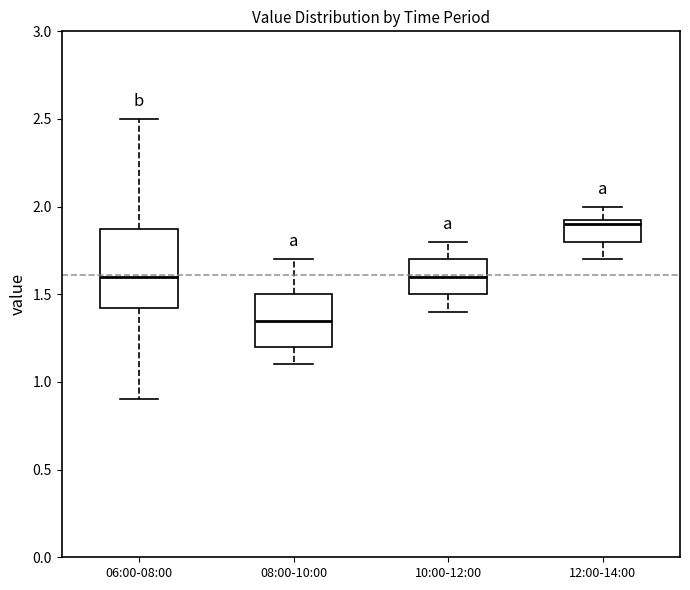

Which box's median line is the highest?

12:00-14:00